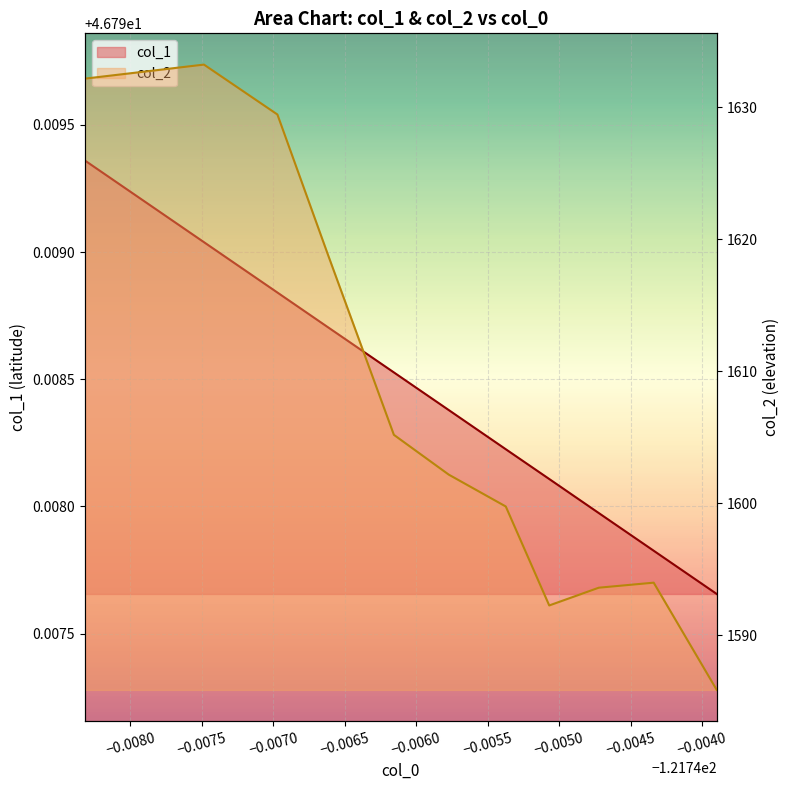

At how many categories does at least one series exceed 411?

11